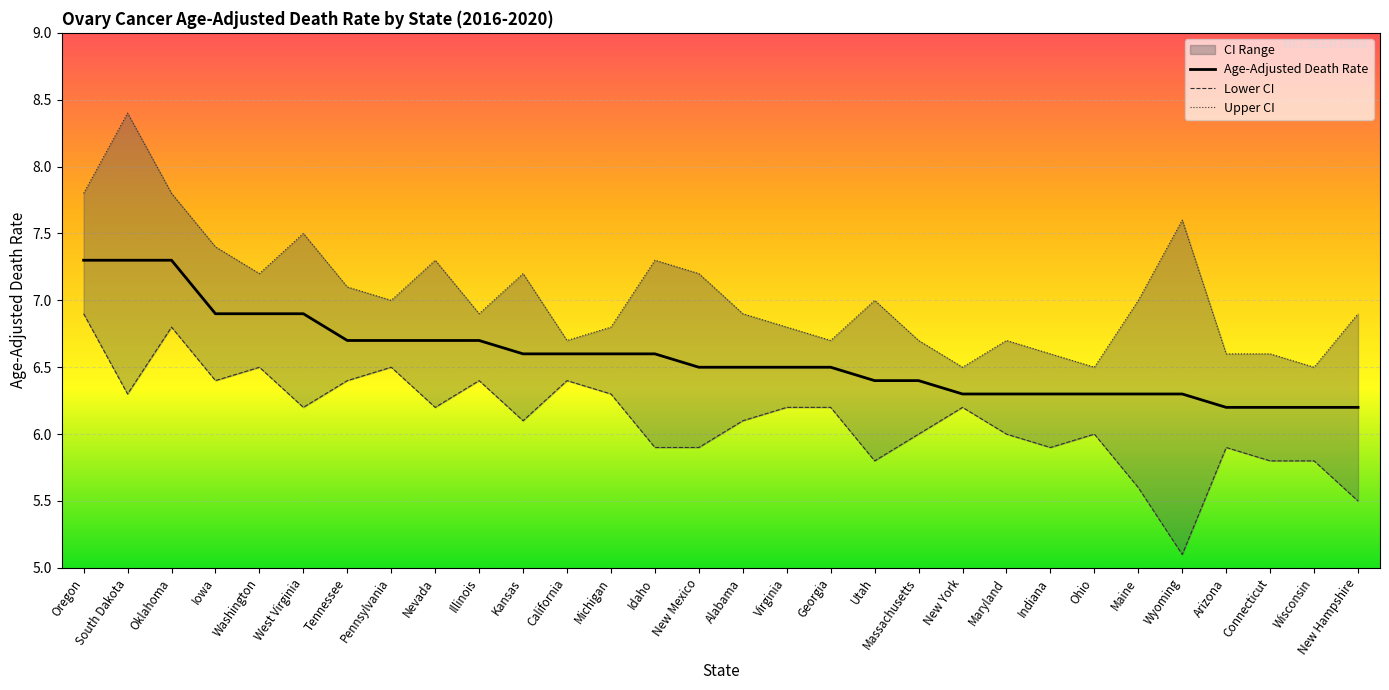

Between Ohio and Tennessee, which is larger?

Tennessee